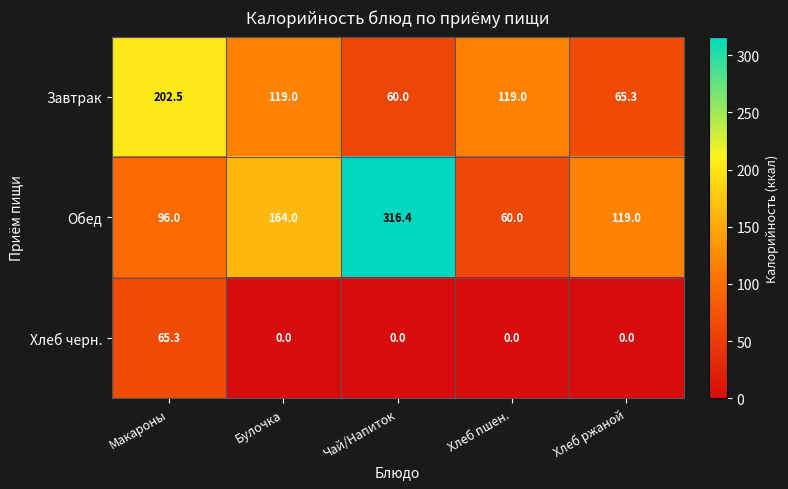

Is it true that Обед equals 246.7 at Булочка?

False